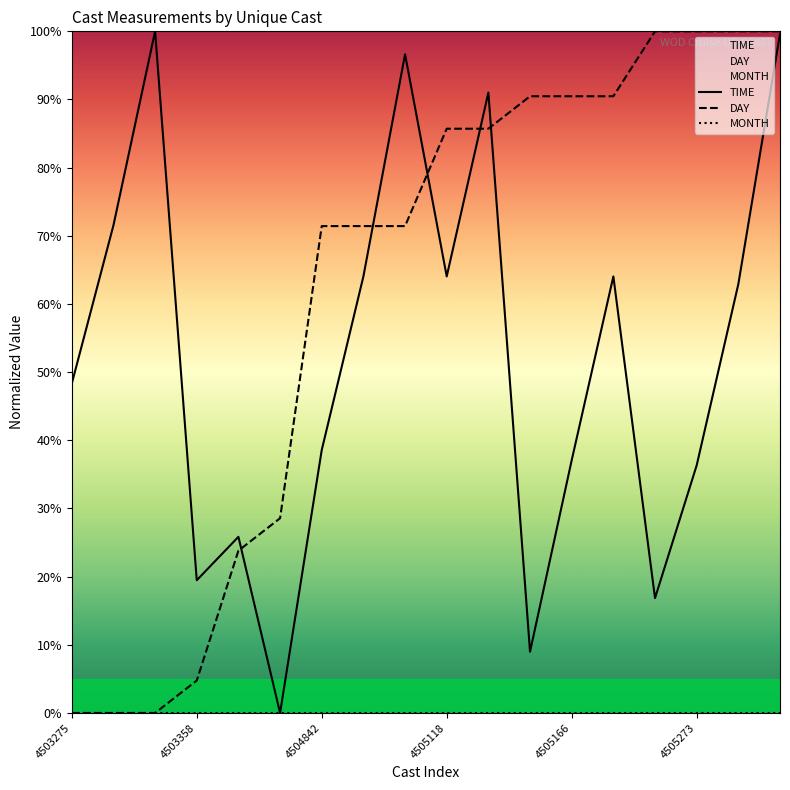

Where is TIME nearest to the value 50?

4503275